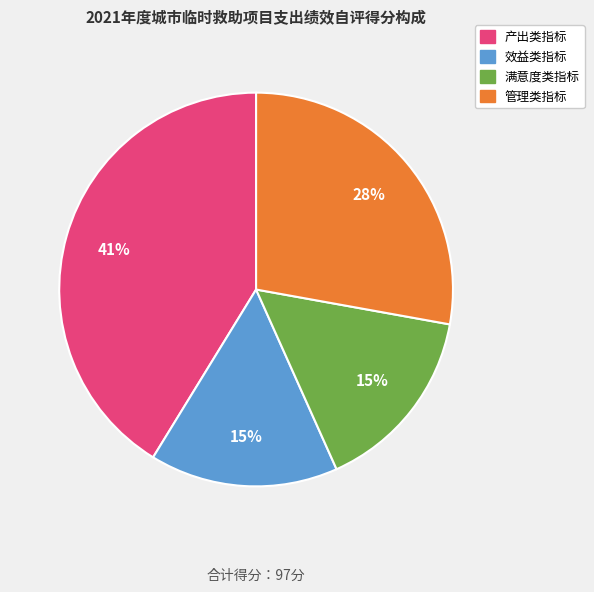

Is there a majority slice in this chart?

No